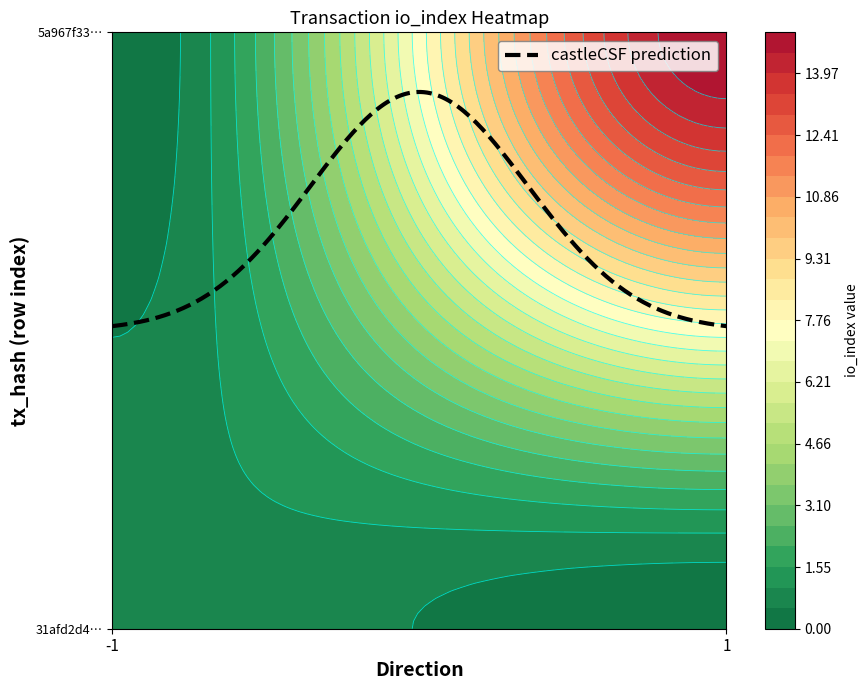

Is the value of 31afd2d448cf15b7cf0dc59df661a720b54cb26 at io_index greater than the value of 5a967f336bb4437f83f107010b35a299c23f26a at io_index?

No